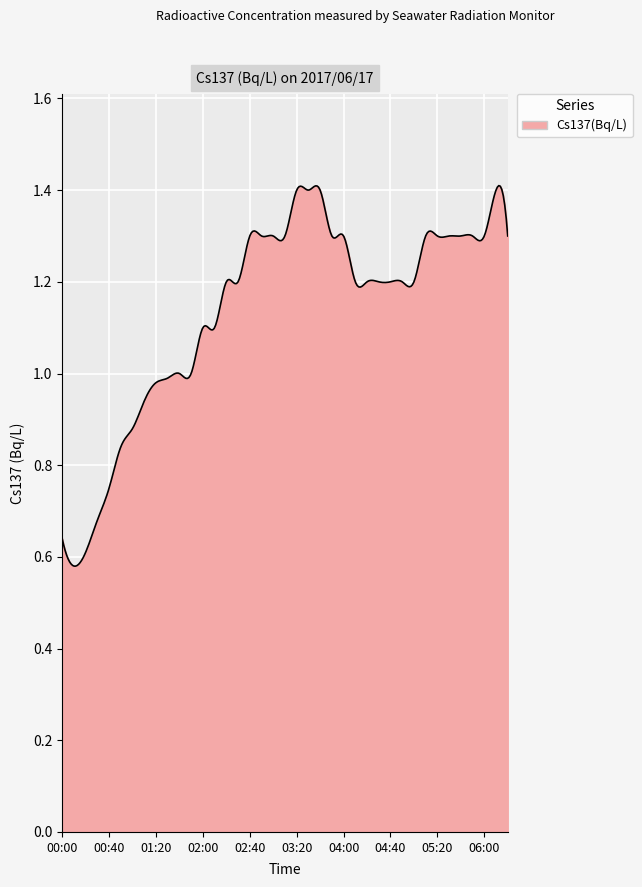

How many lines are shown in the chart?

1